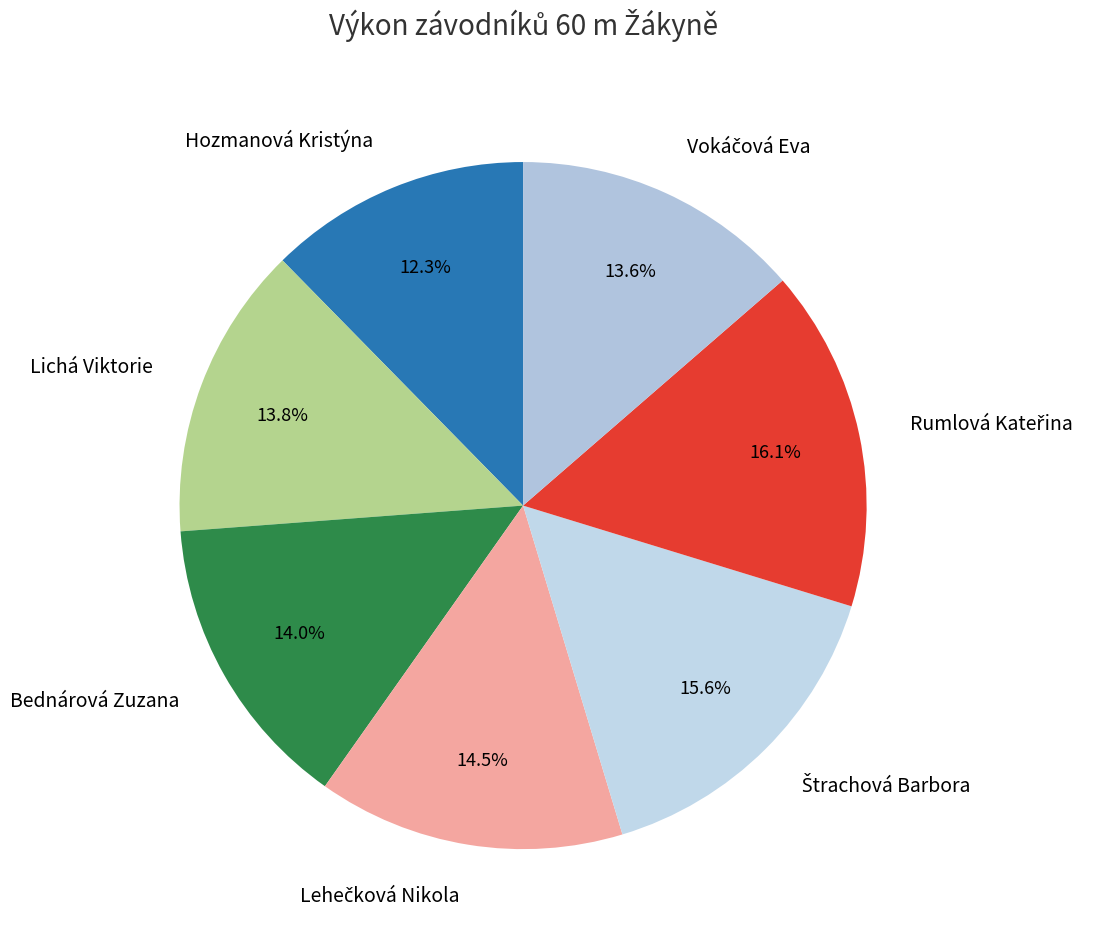

Does Lichá Viktorie account for over 50% of the chart?

No